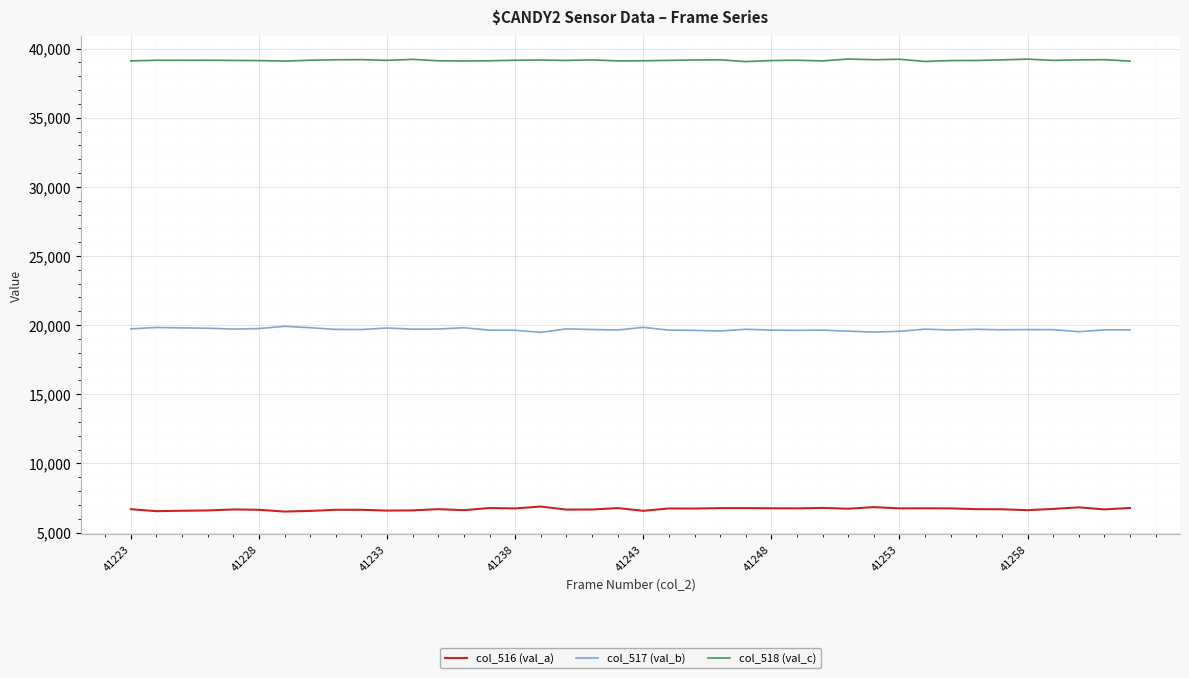

What is the smallest value displayed?

6523